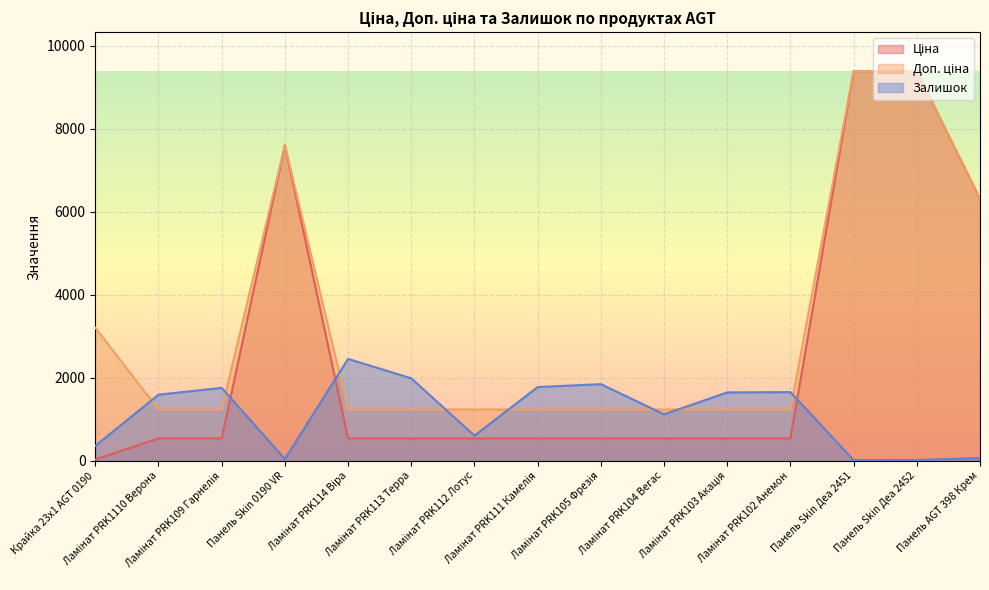

At which label is Ціна closest to 4708?

Панель AGT 398 Крем